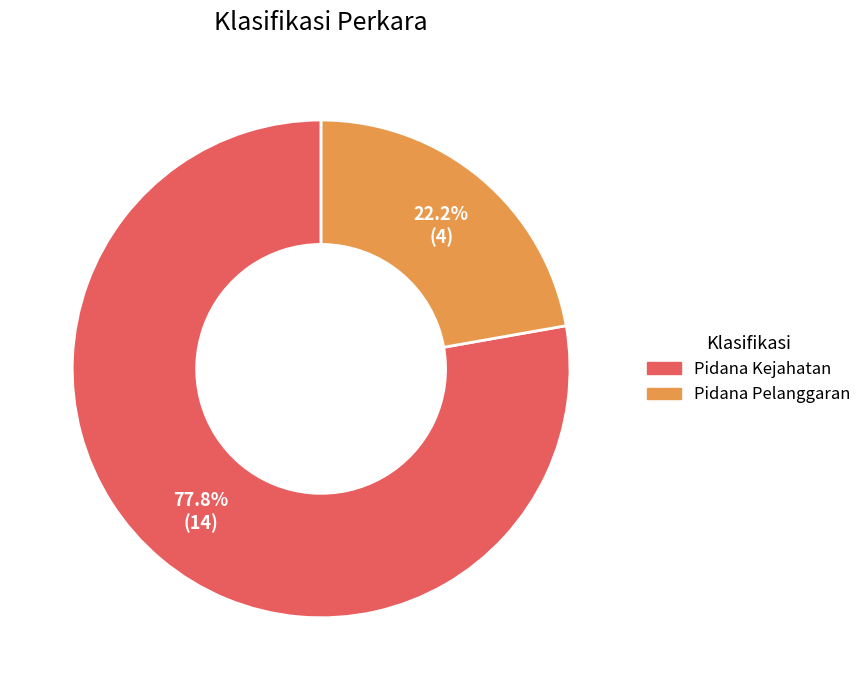

What percentage is the Pidana Pelanggaran slice, to the nearest percent?

22%